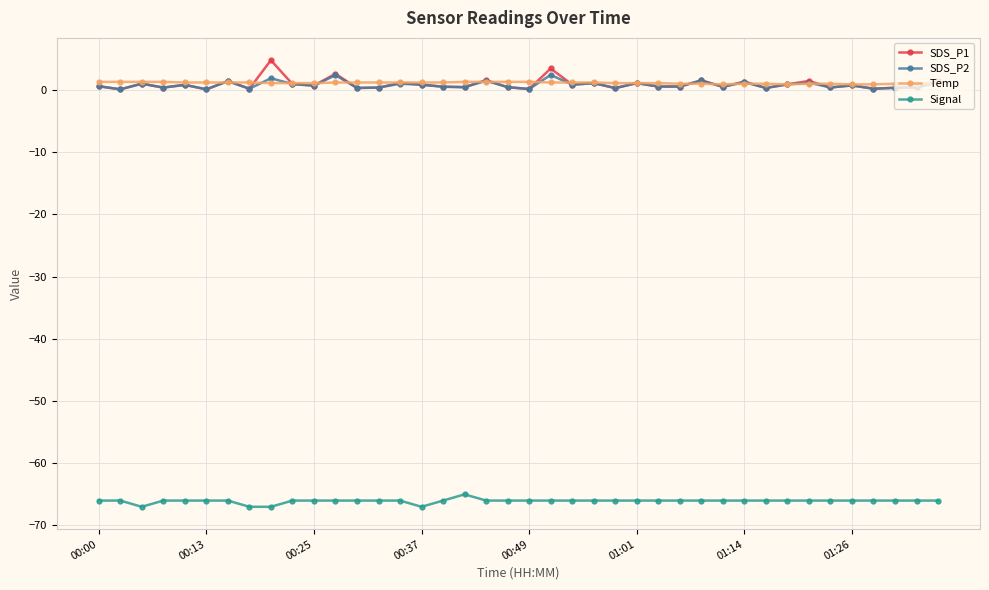

True or false: SDS_P2 has more than 0 interior local peaks.

True